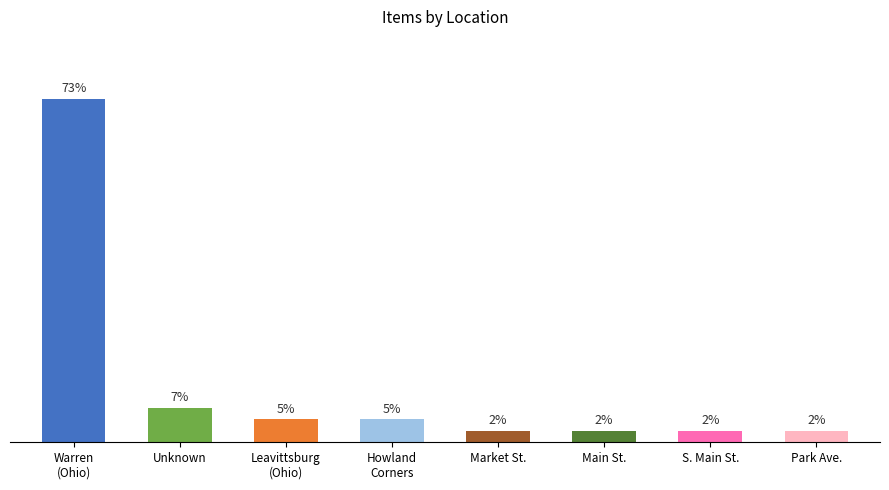

What is the label of the 4th bar from the right?

Market St.